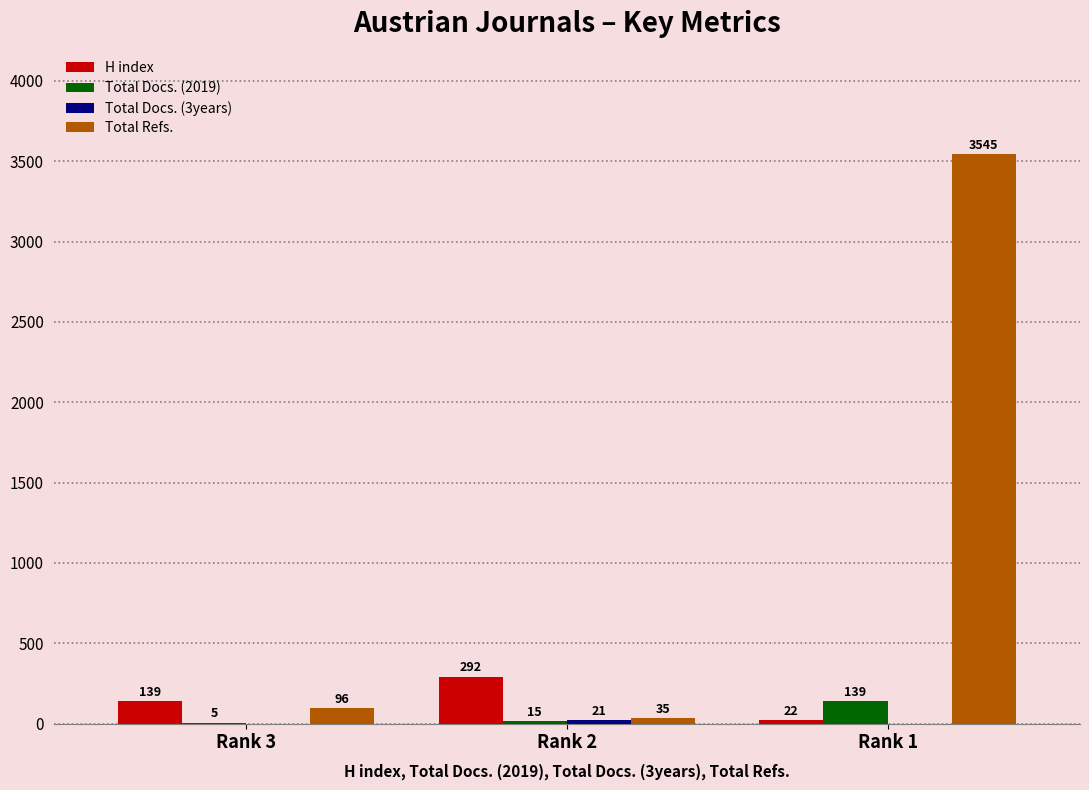

At which category is the sum across all series the highest?

Rank 1